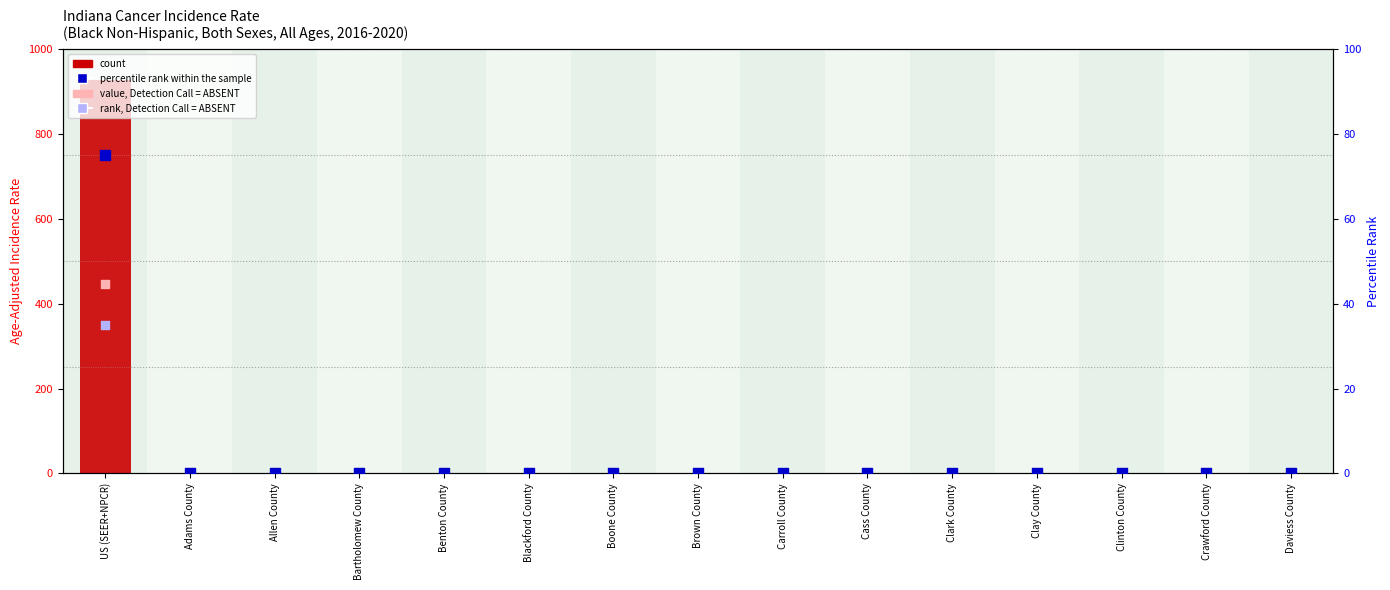

Which series reaches the minimum Y coordinate?

count